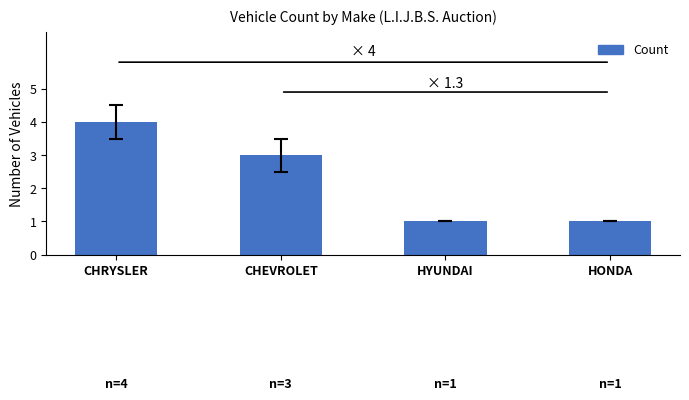

Does the chart contain any negative values?

No